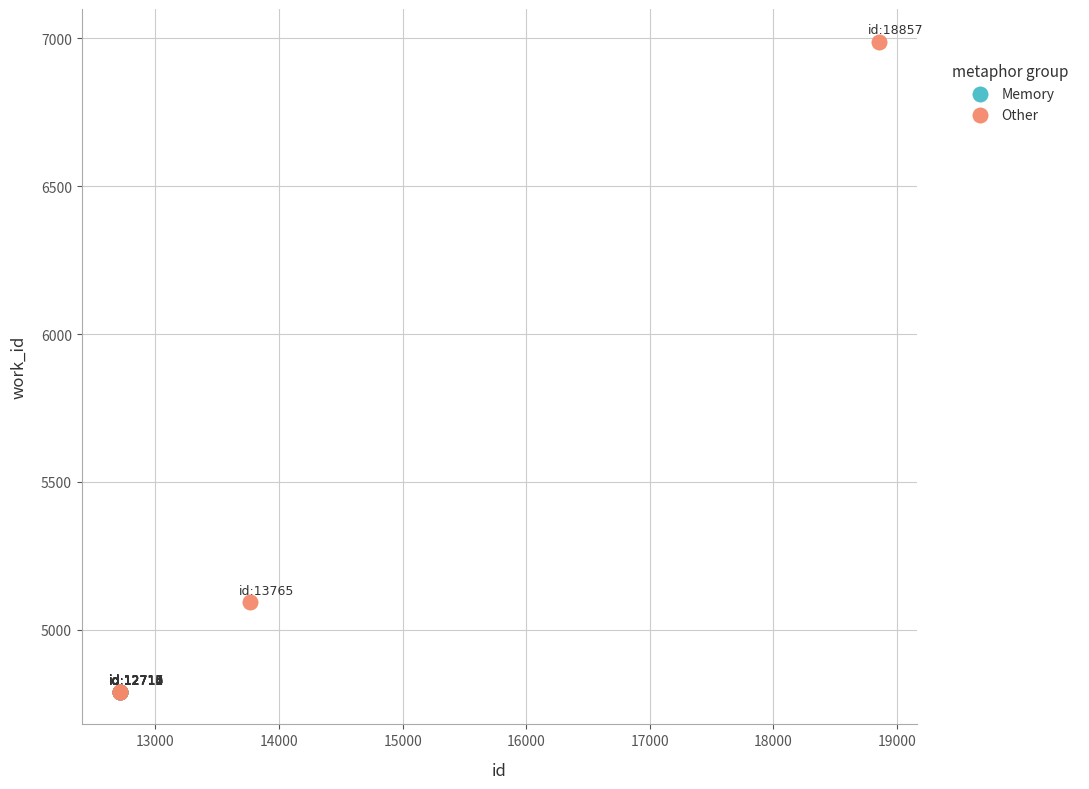

Which series reaches the maximum Y coordinate?

Other